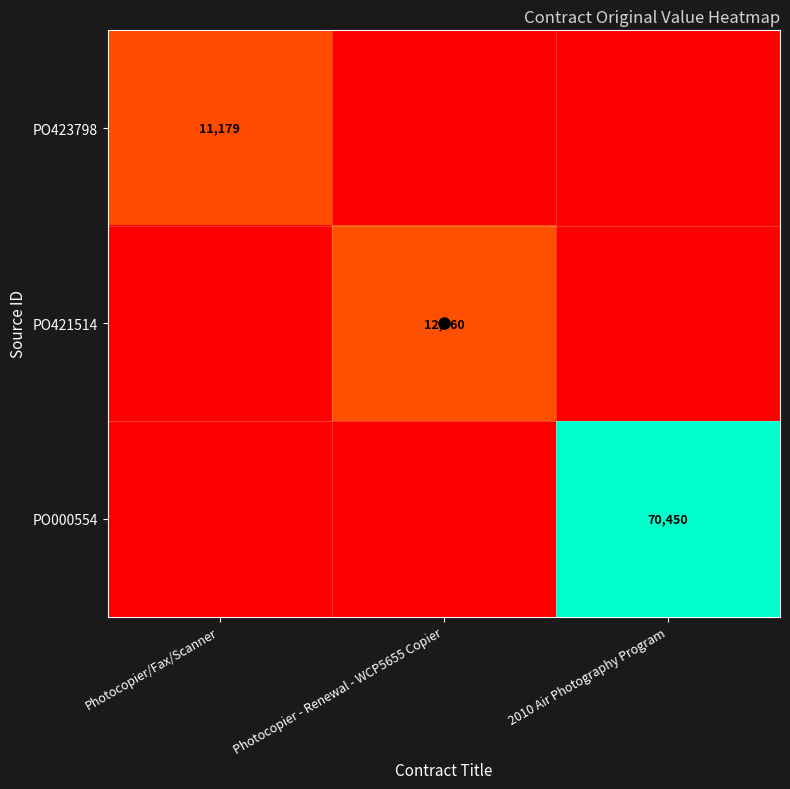

Rank the categories by PO423798 value from highest to lowest.

Photocopier/Fax/Scanner, Photocopier - Renewal - WCP5655 Copier, 2010 Air Photography Program